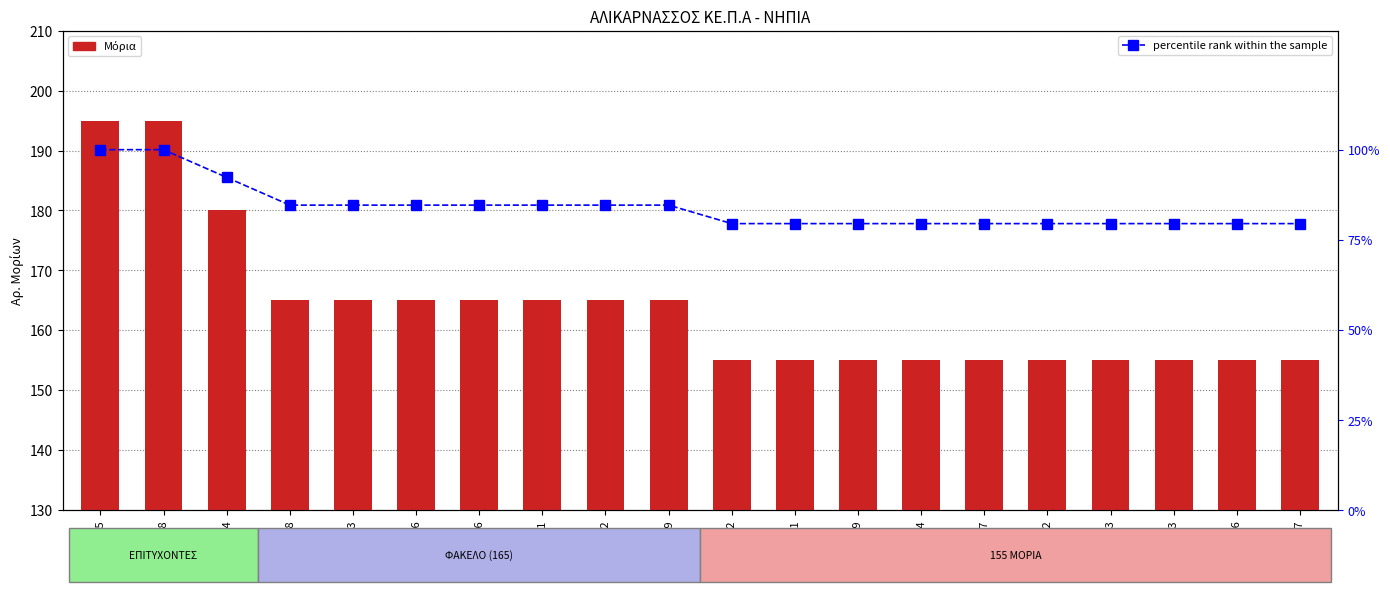

Is it true that Μόρια equals 155.0 at 1791?

True